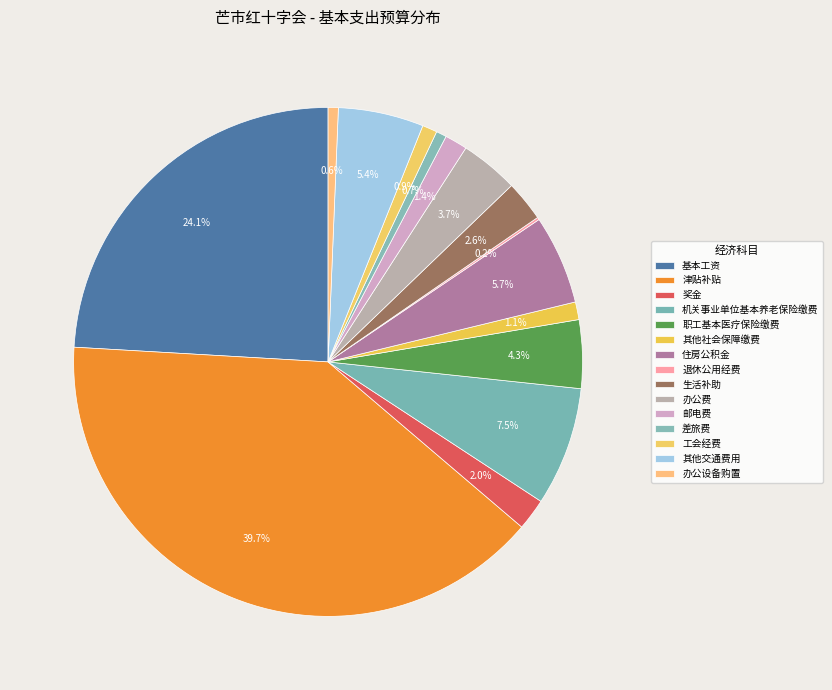

True or false: 职工基本医疗保险缴费 accounts for 4% of the total.

True